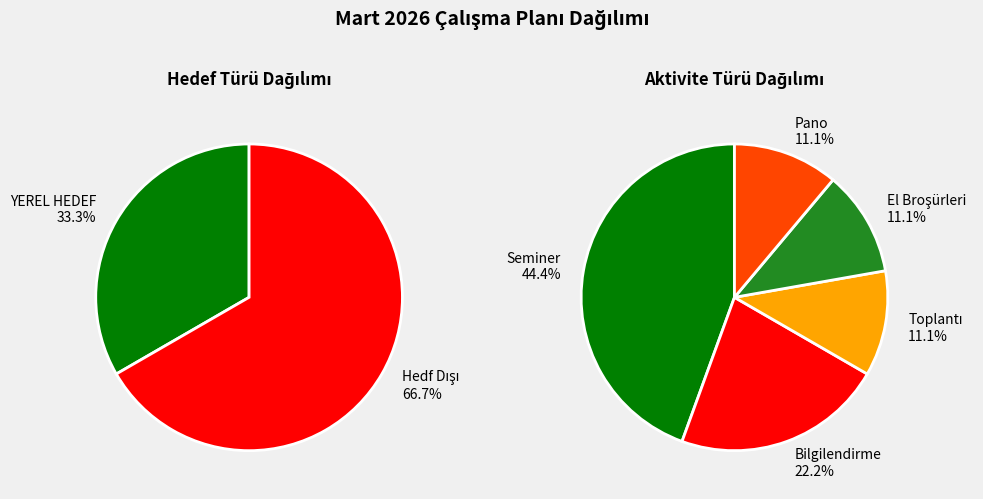

Is Hedf Dışı the majority of the pie?

Yes